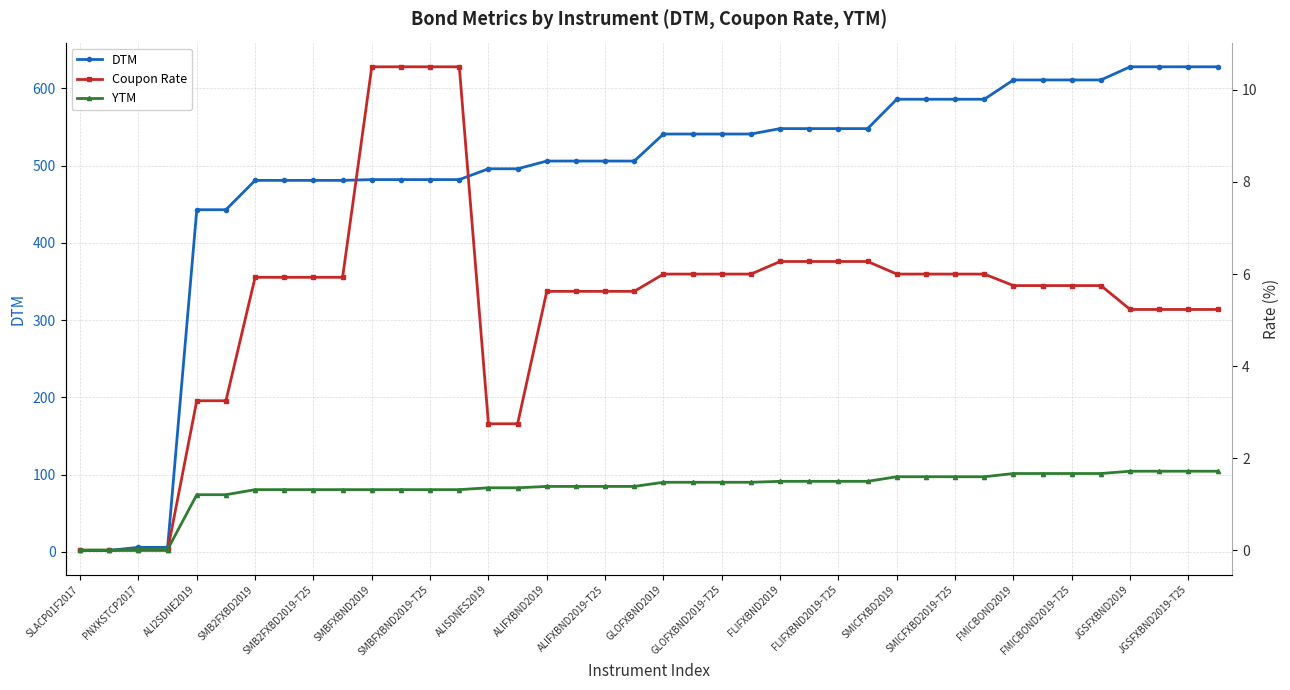

What is the difference between the second highest and second lowest values in the Coupon Rate series?

10.5